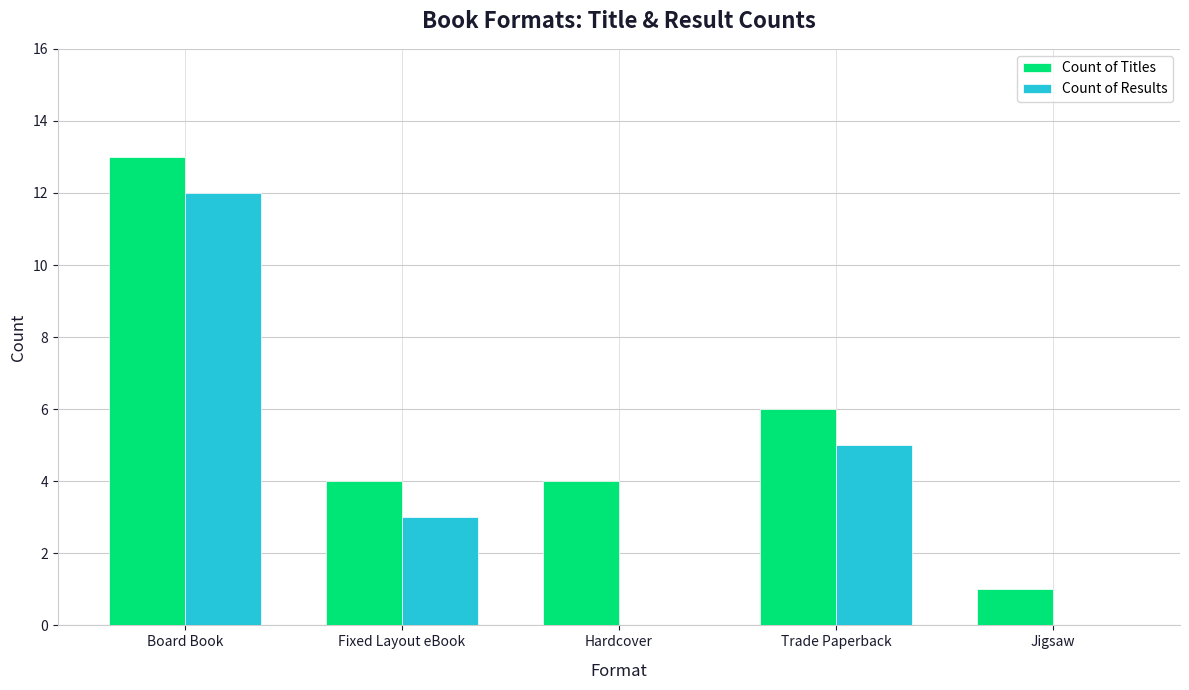

At which label does Count of Titles reach its peak?

Board Book